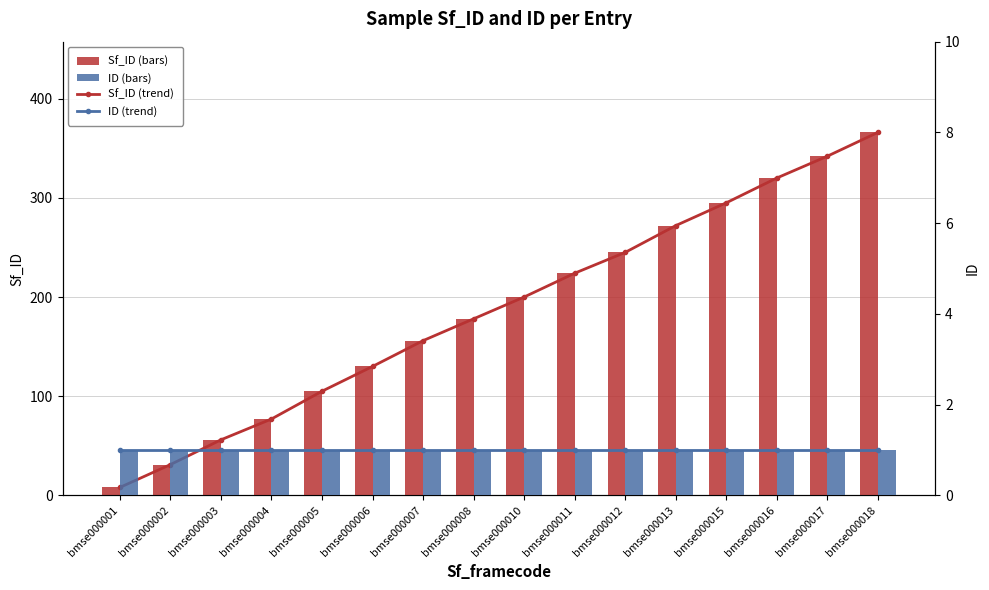

Where is Sf_ID nearest to the value 187?

bmse000008